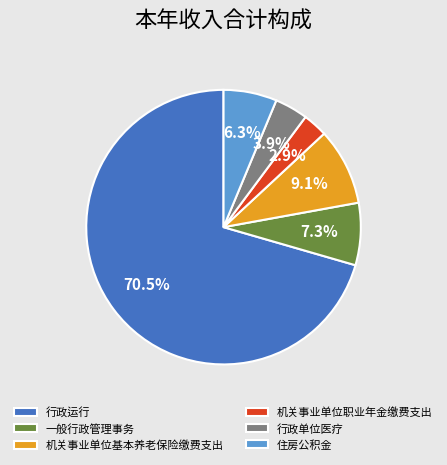

Rank the categories by value from lowest to highest.

机关事业单位职业年金缴费支出, 行政单位医疗, 住房公积金, 一般行政管理事务, 机关事业单位基本养老保险缴费支出, 行政运行